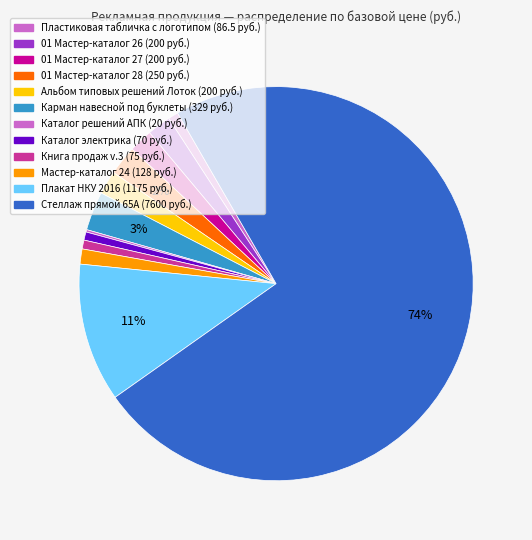

What is the total percentage of 01 Мастер-каталог 28 and Книга продаж v.3?

3.1%